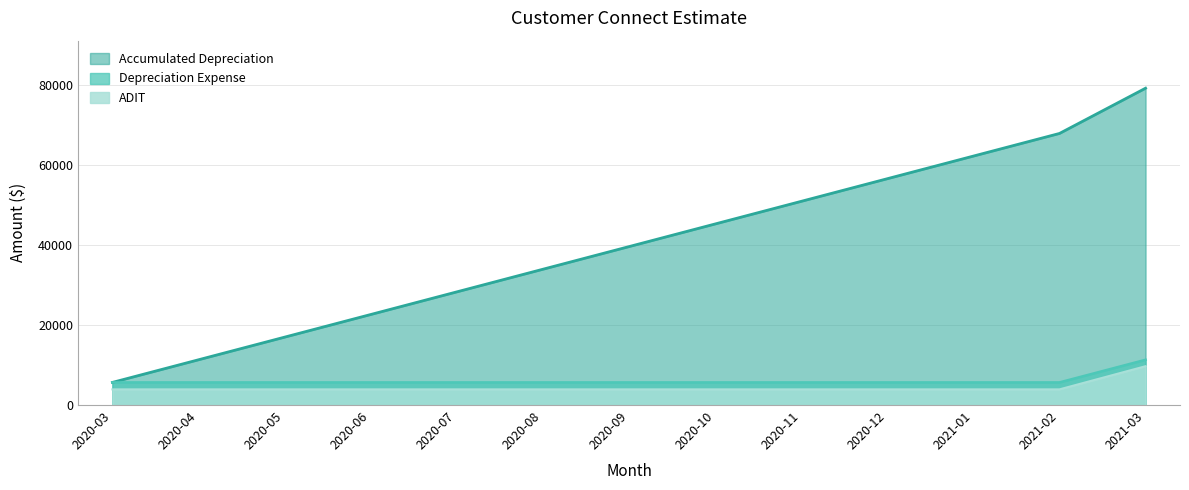

At which category is the sum across all series the highest?

2021-03